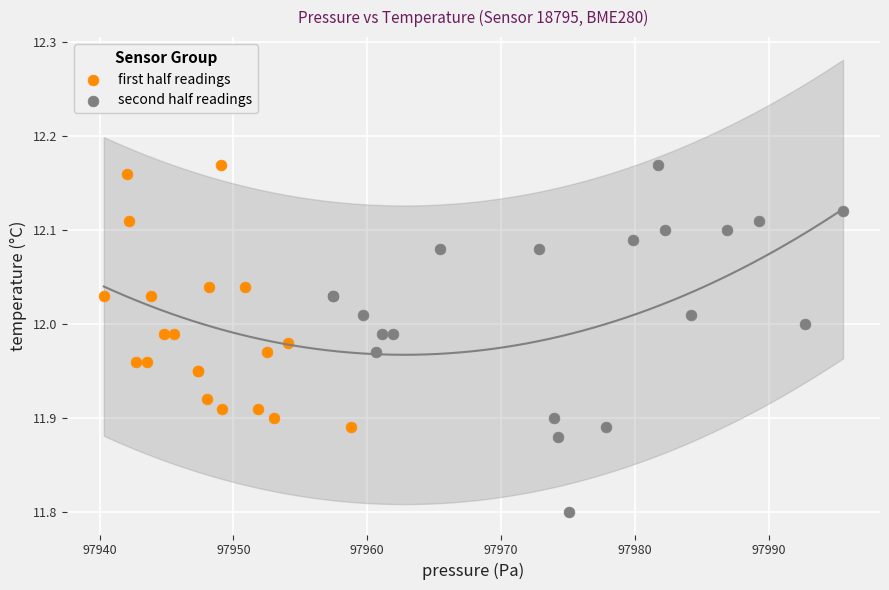

Which series contains the lowest Y value?

second half readings